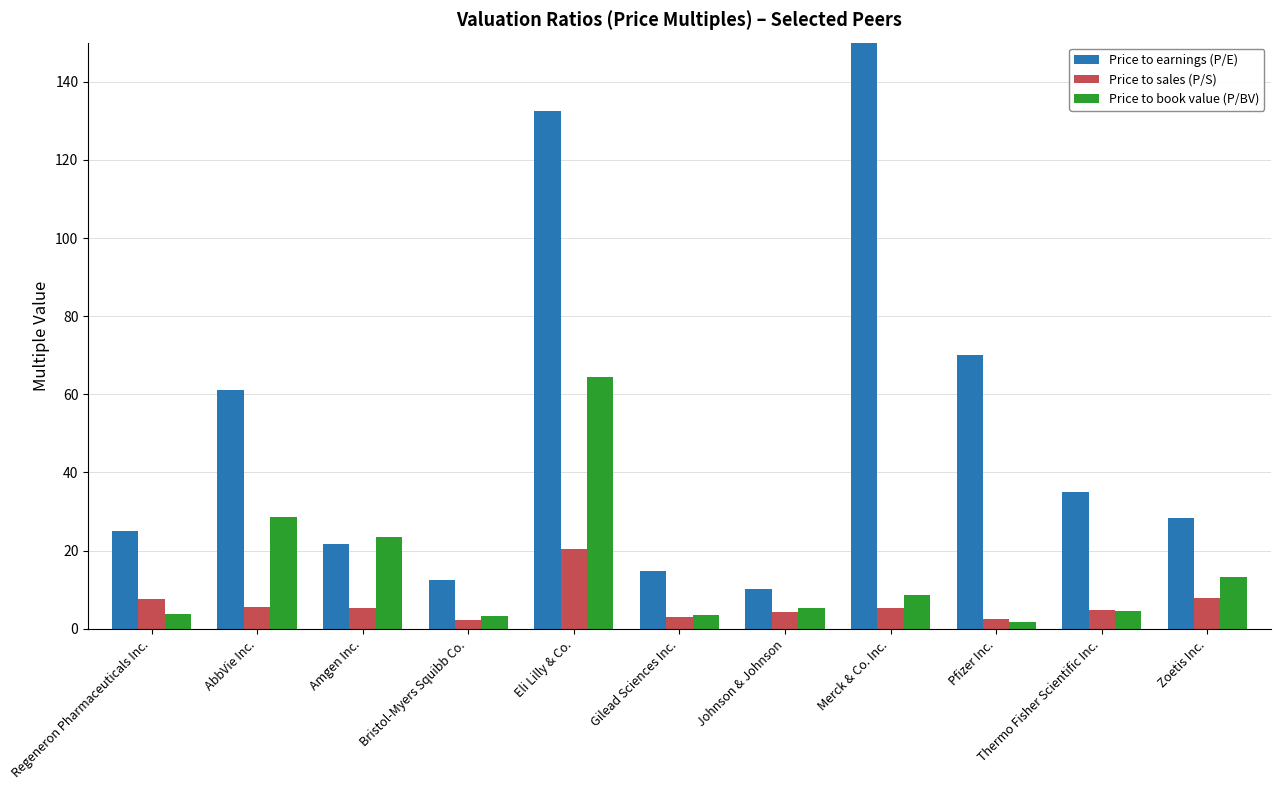

The value of Price to earnings (P/E) at Gilead Sciences Inc. is 6.8. True or false?

False